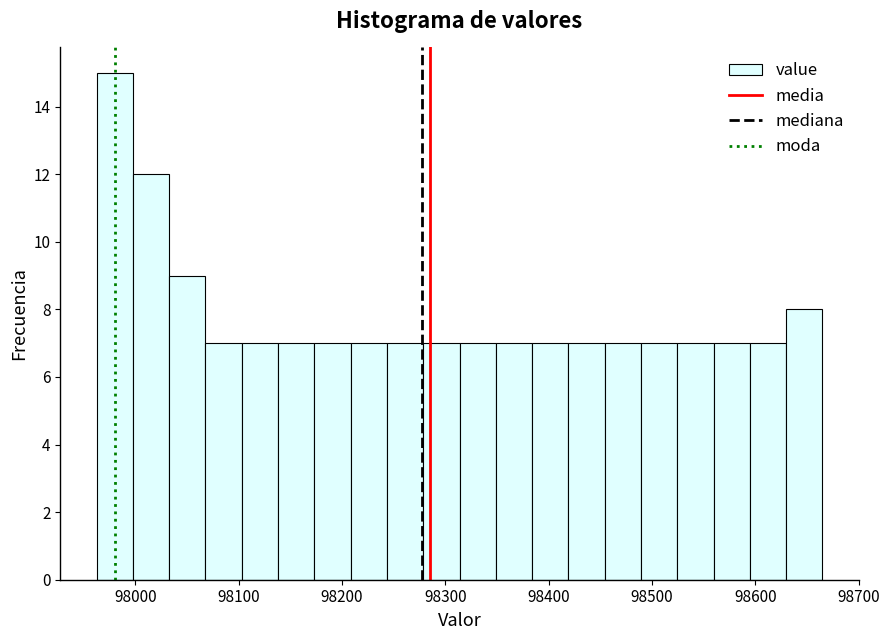

Read against the x-axis, roughly where is the centre of the tallest bar?

97980